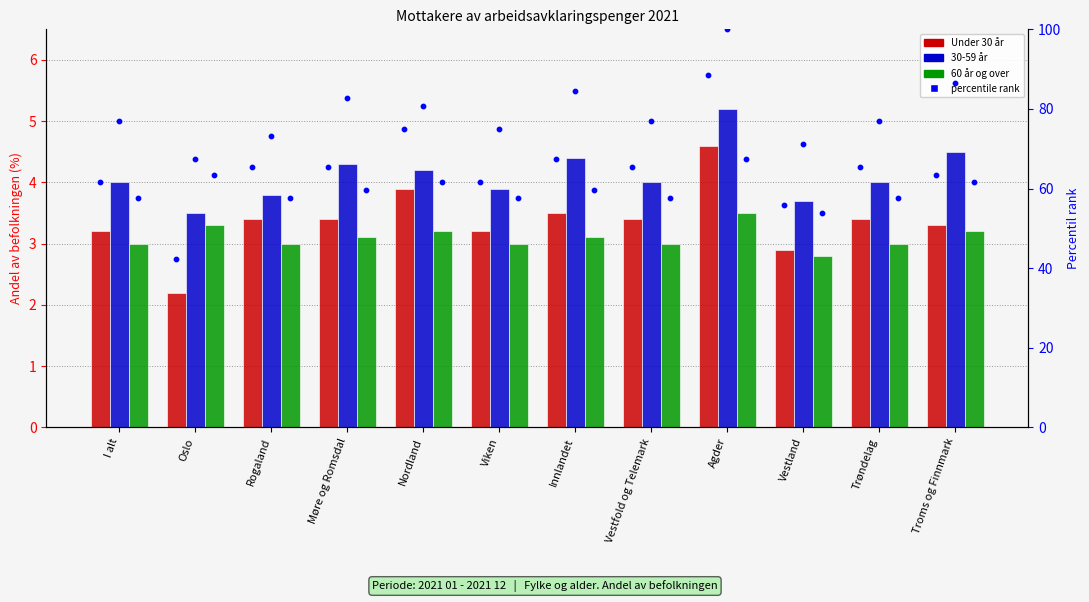

Which series contains the highest Y value?

30-59 år percentile